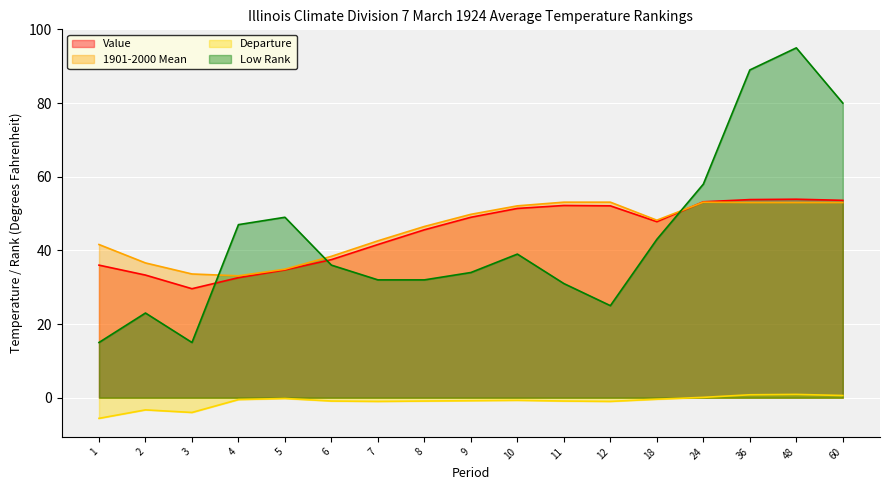

Where is the first local maximum for Value?

11